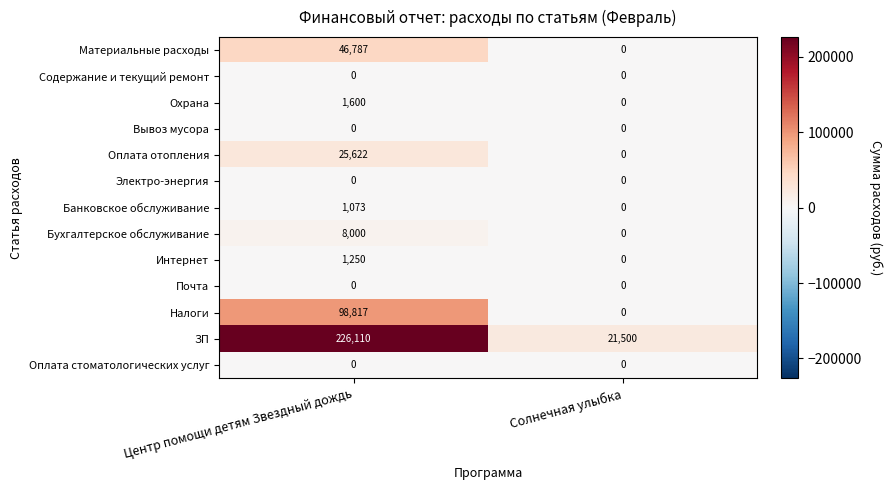

Which label corresponds to the largest value in the chart?

Центр помощи детям Звездный дождь